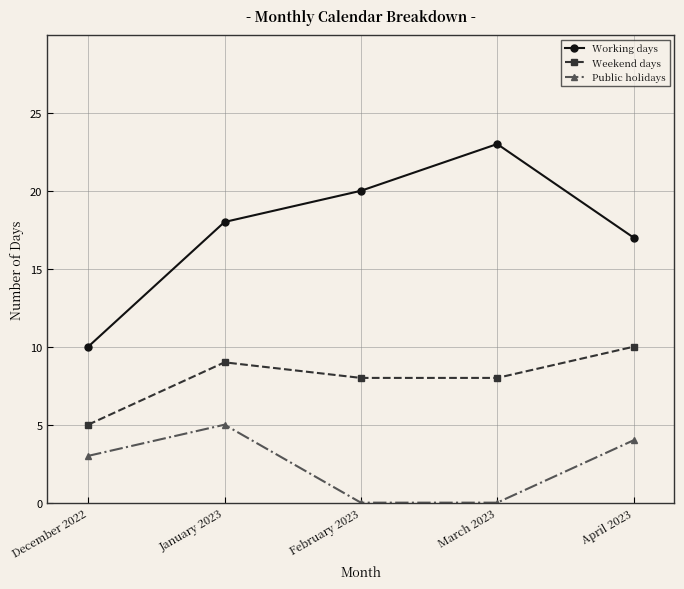

How many series are shown in this chart?

3